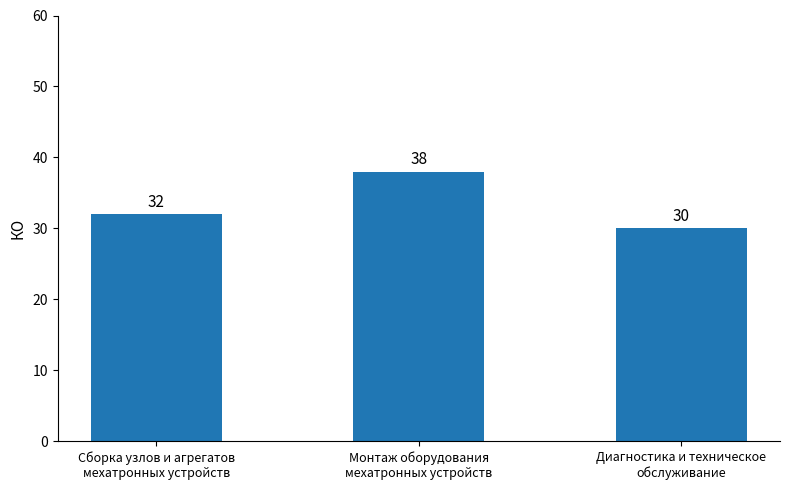

What is the label of the 2nd bar from the left?

Монтаж оборудования
мехатронных устройств